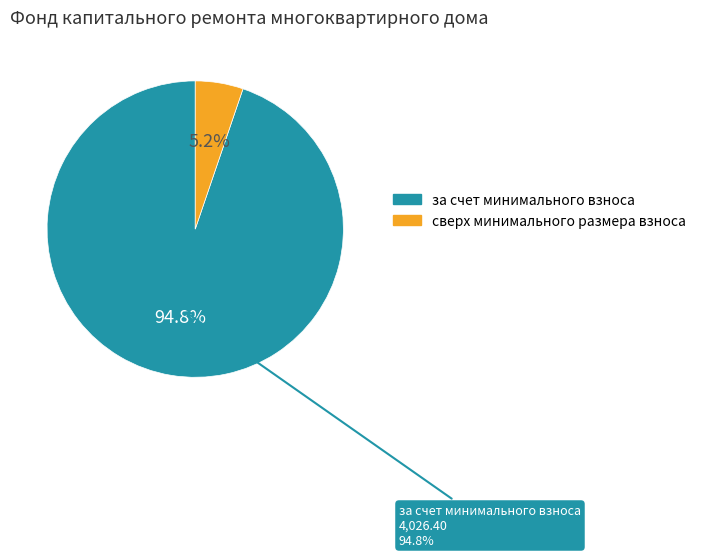

How many slices are in this pie chart?

2